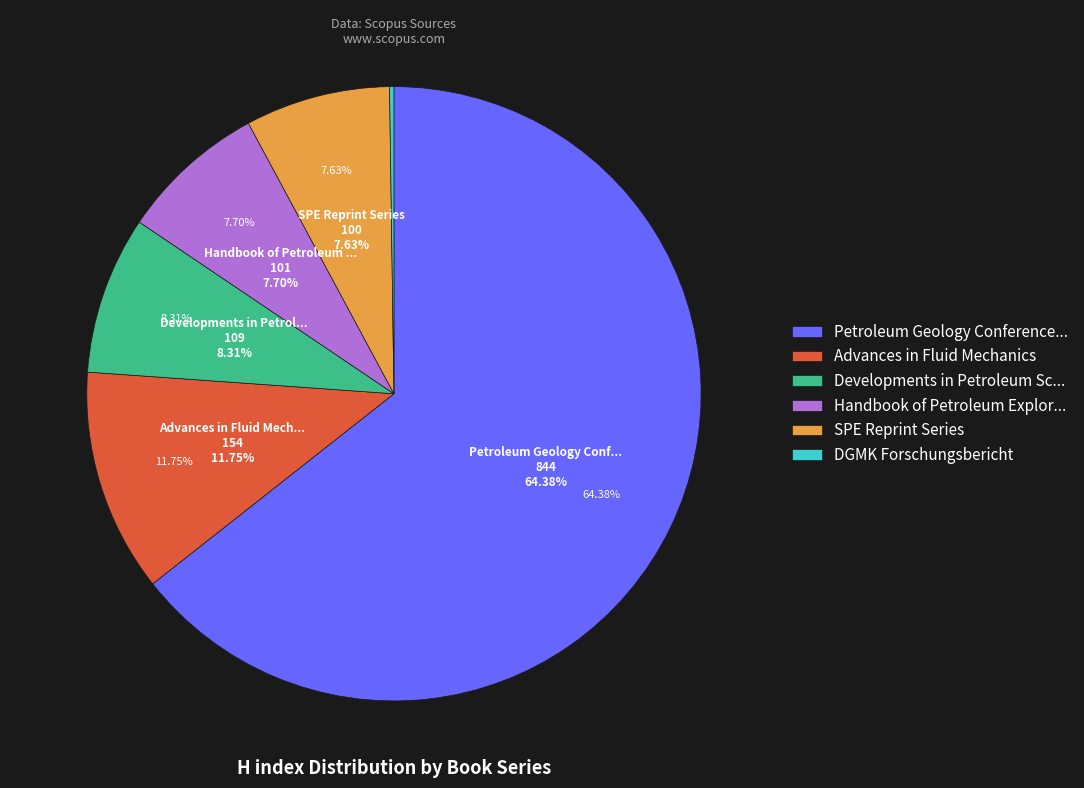

Which slice is the smallest?

DGMK Forschungsbericht